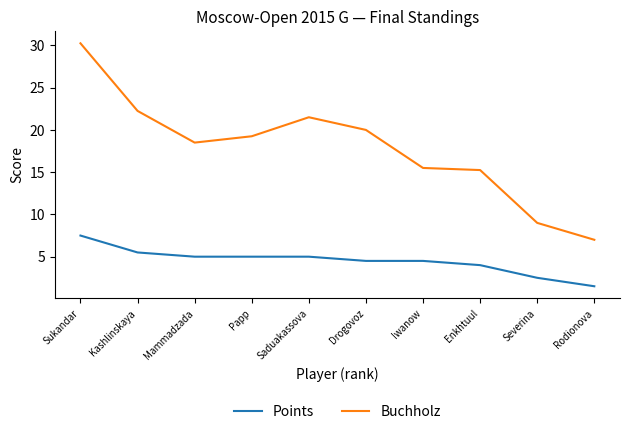

Which series changed the most between Kashlinskaya and Drogovoz?

Buchholz